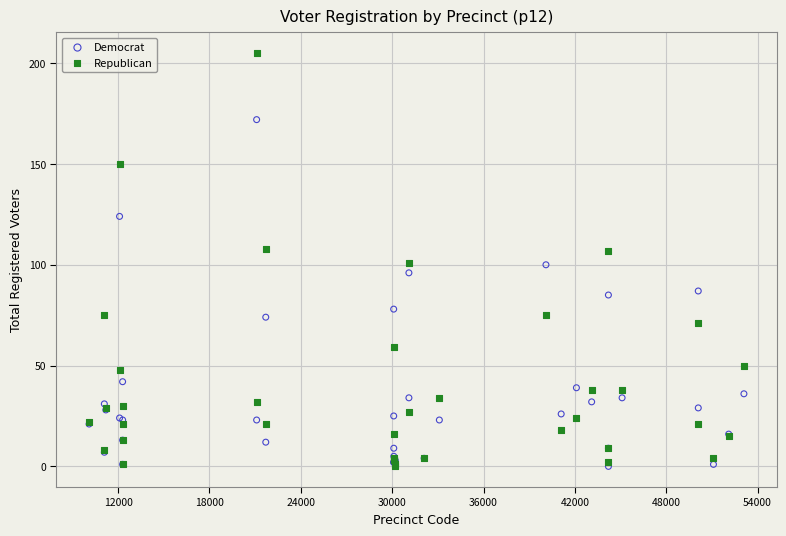

What are all the series names shown in the legend?

Democrat, Republican